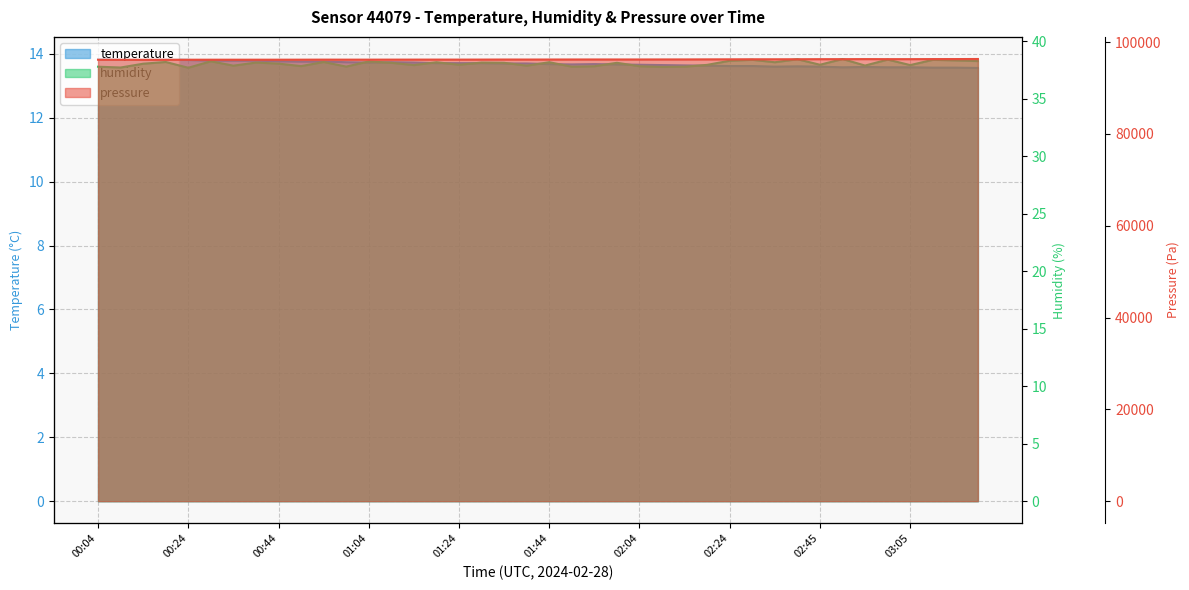

List the labels in order of pressure value, smallest first.

00:14, 00:19, 00:09, 00:04, 00:24, 00:34, 00:29, 00:44, 00:39, 00:49, 00:59, 01:04, 01:09, 00:54, 01:14, 01:24, 01:19, 01:29, 01:39, 01:34, 01:44, 01:49, 01:59, 01:54, 02:04, 02:09, 02:14, 02:19, 02:24, 02:34, 02:29, 02:40, 02:45, 02:50, 03:00, 03:05, 02:55, 03:10, 03:15, 03:20